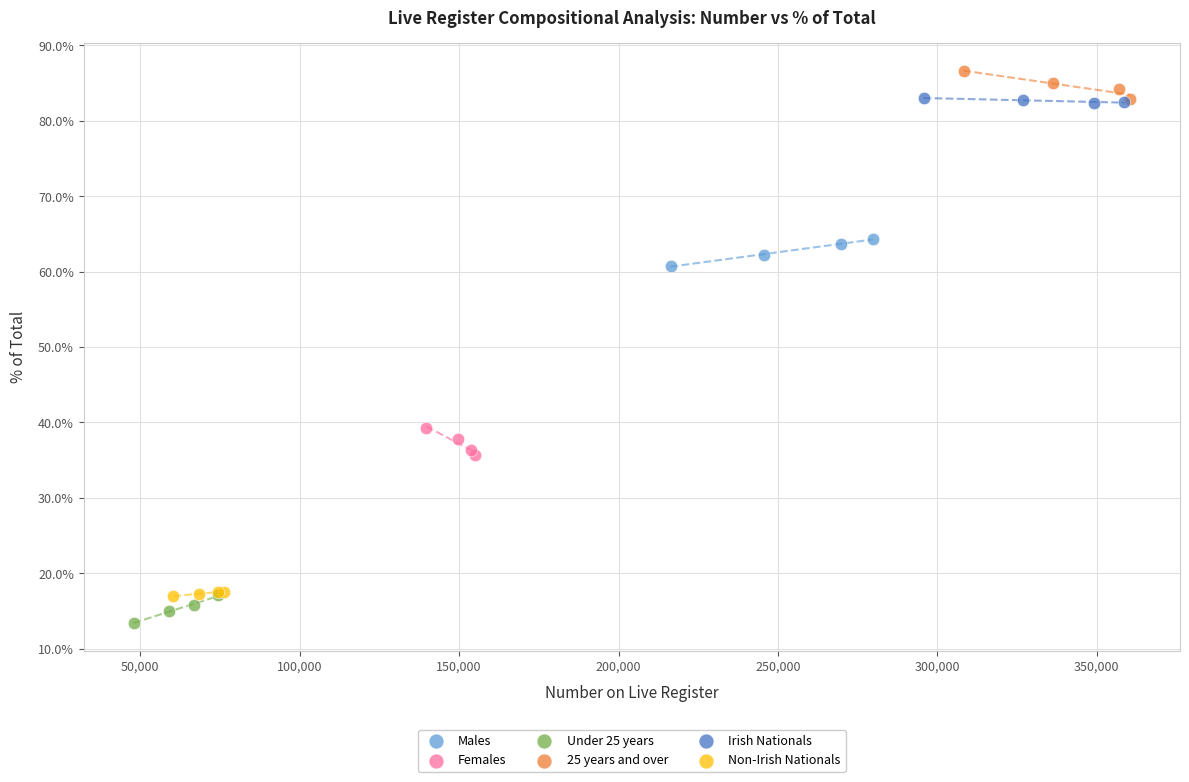

Which series contains the highest Y value?

25 years and over